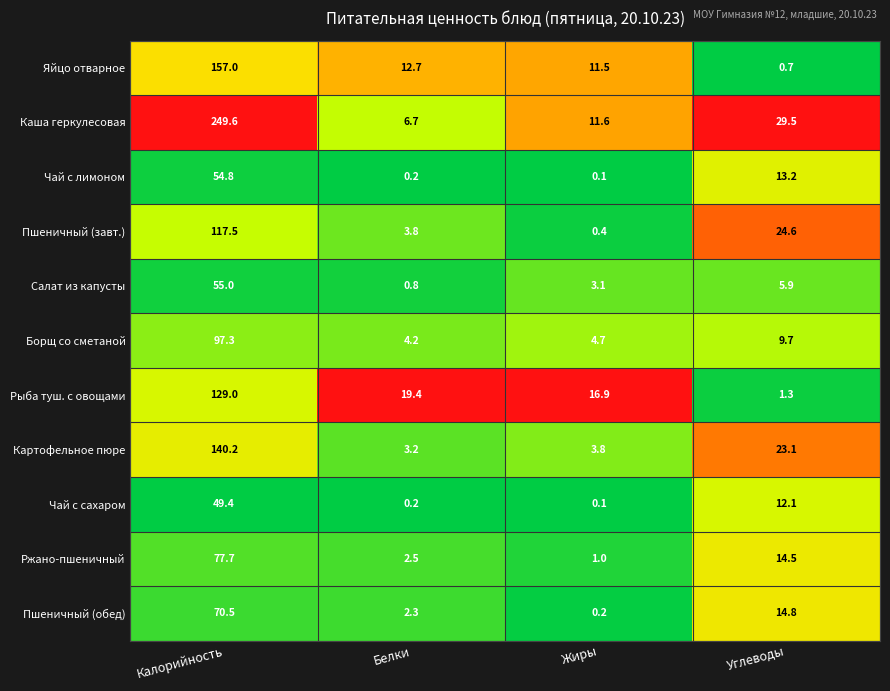

The Яйцо отварное series shows 157.0 at Калорийность. True or false?

True